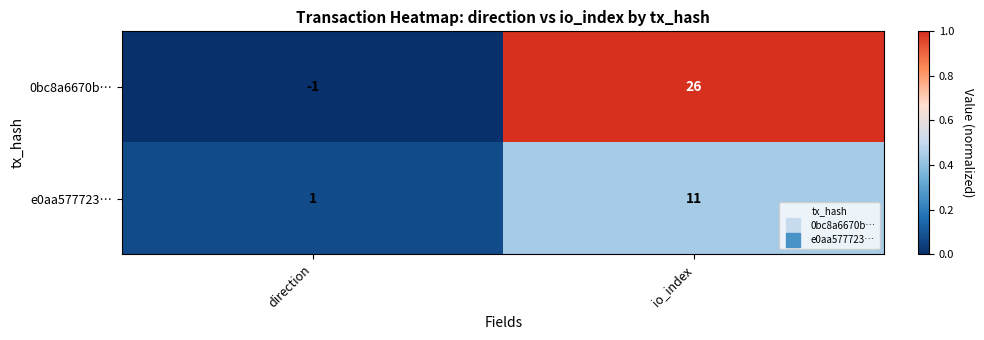

At how many categories does at least one series exceed 0?

2